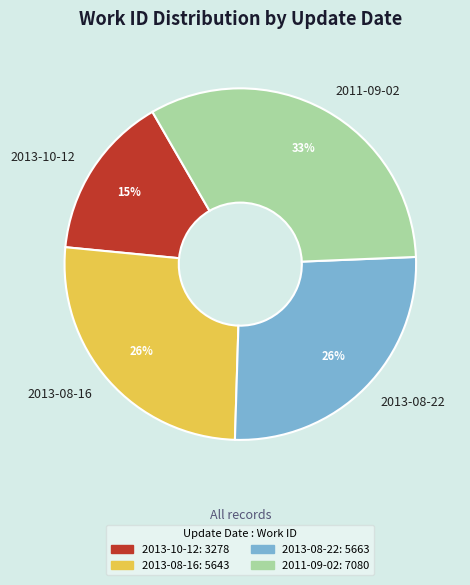

Which has a higher value, 2011-09-02 or 2013-08-16?

2011-09-02